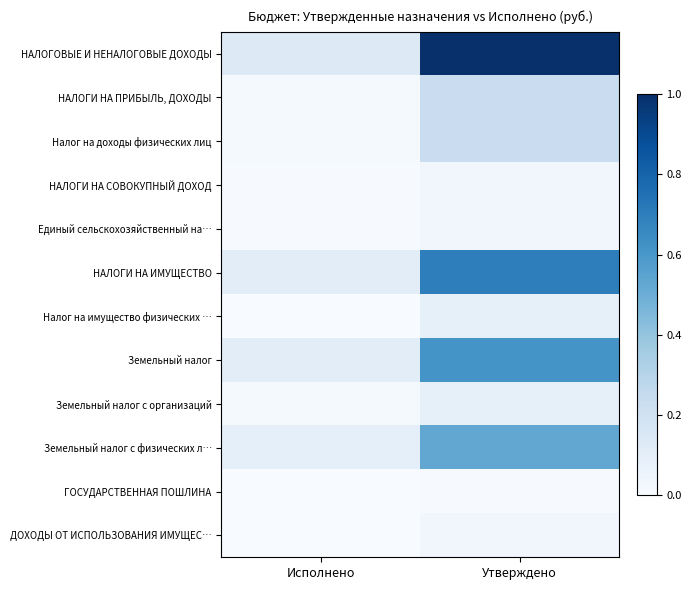

Which series has the largest total across all categories?

НАЛОГОВЫЕ И НЕНАЛОГОВЫЕ ДОХОДЫ